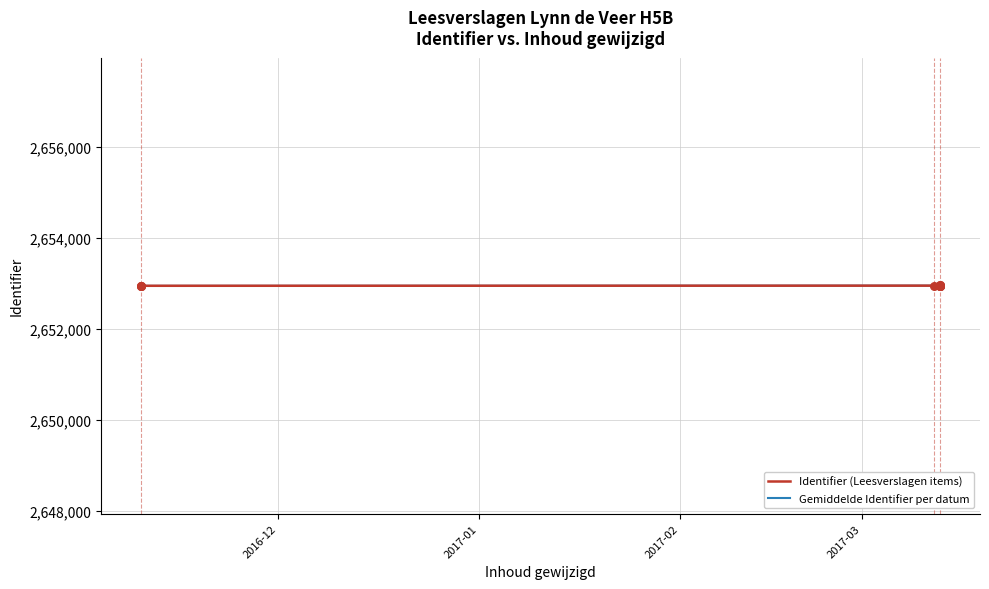

Which has a higher value, 2016-11-10 or 2017-03-13?

2017-03-13